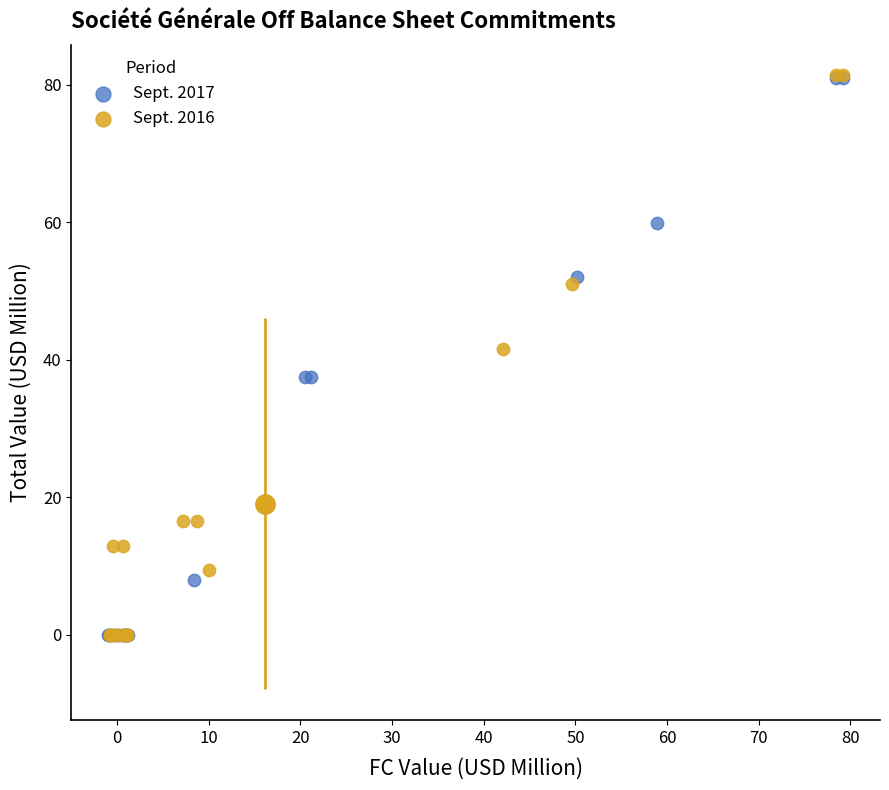

Which series has the widest spread of Y values?

Sept. 2016